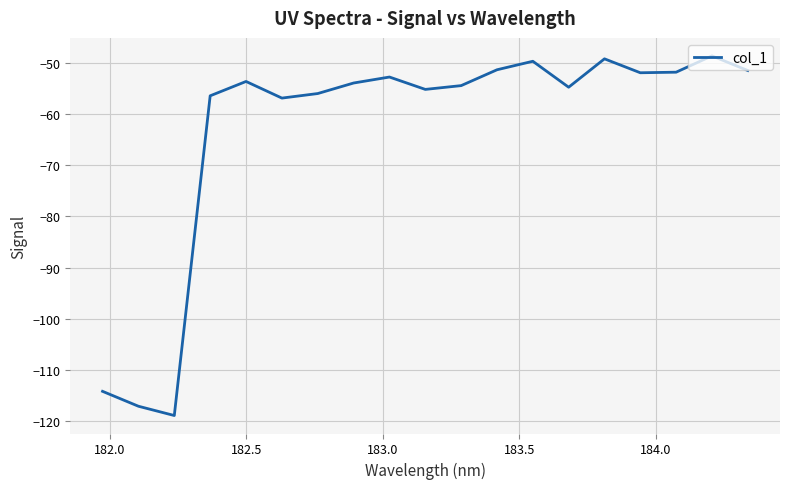

What is the average value?

-63.0